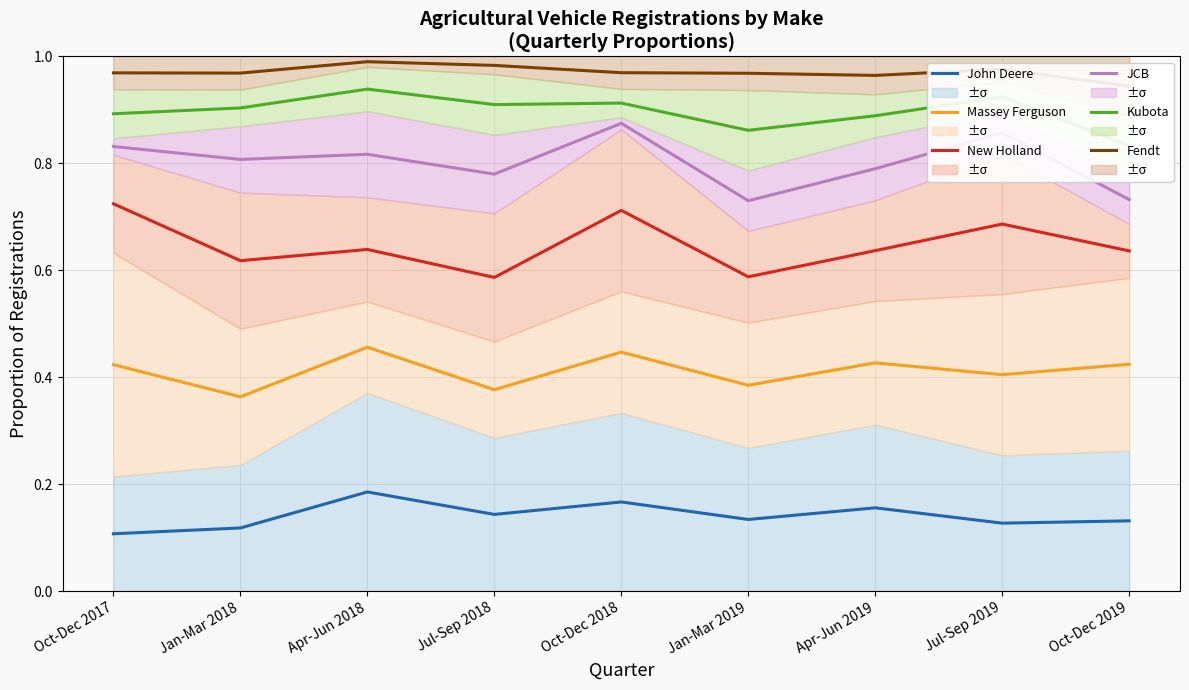

What is the difference between the second highest and second lowest values in the Kubota series?

0.1